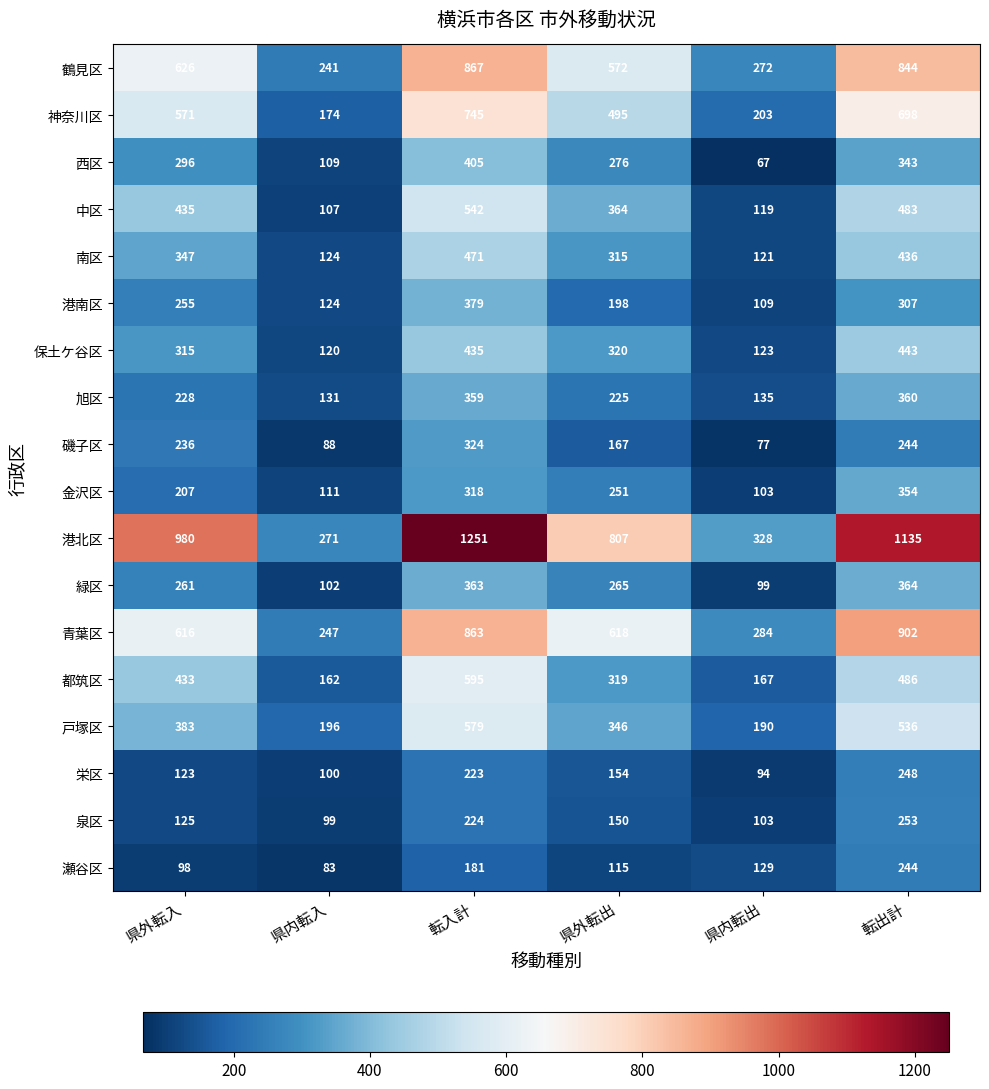

The 都筑区 series shows 999 at 転入計. True or false?

False